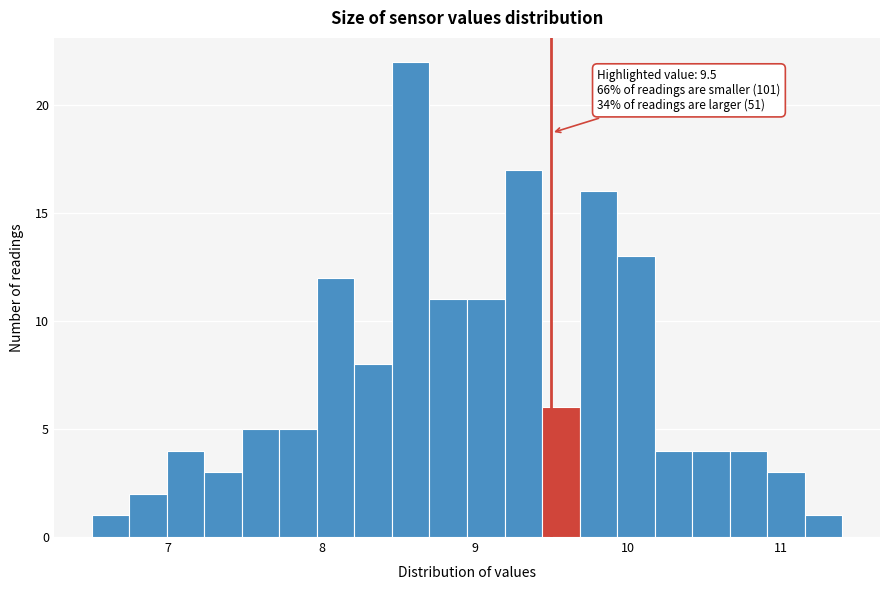

Around what value on the x-axis is the tallest bar? Give the approximate position of its centre, as read against the axis.

8.6